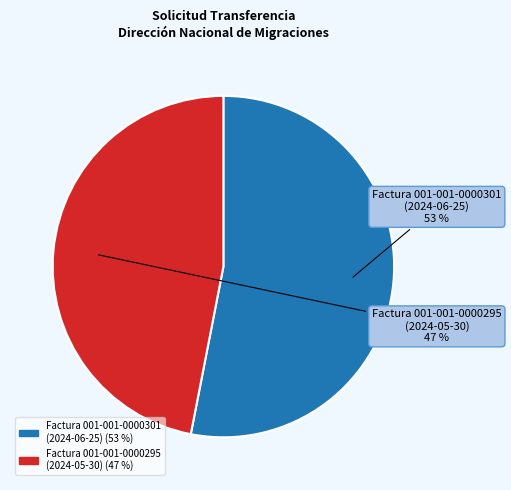

Which category accounts for the majority?

Factura 001-001-0000301 (2024-06-25)